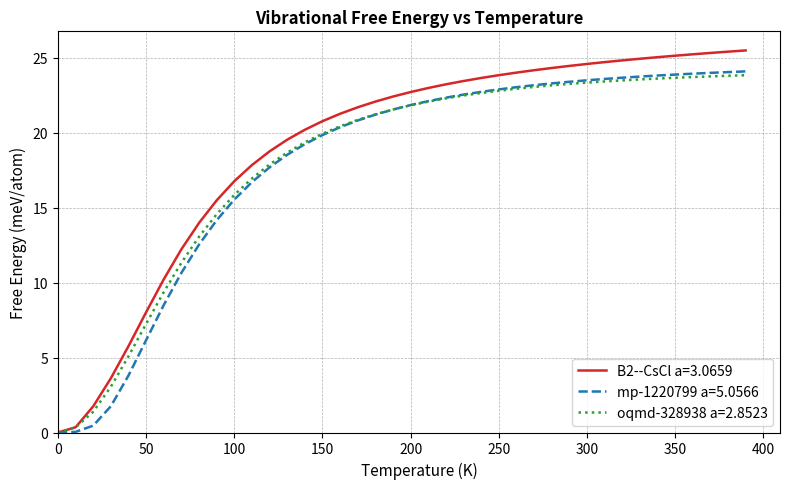

At how many categories does at least one series exceed 1?

38